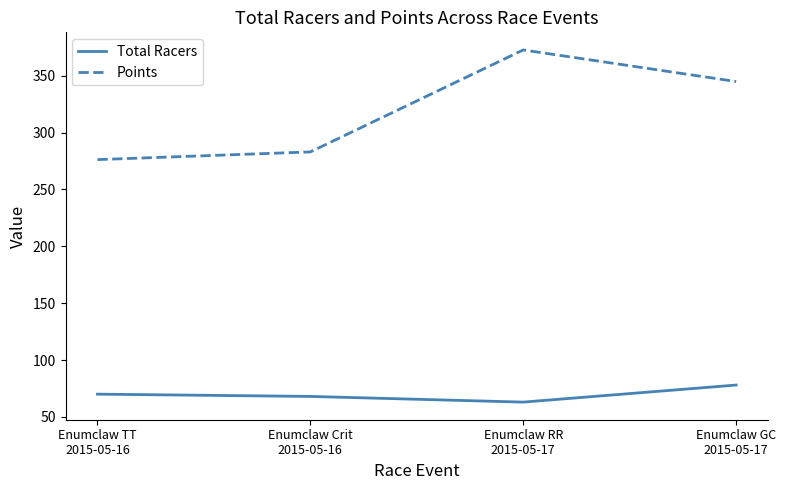

Count the number of categories in the chart.

4